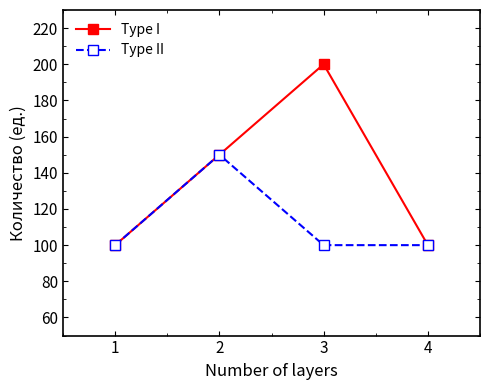

What value does the Type I series have at 3, to the nearest 10?

200